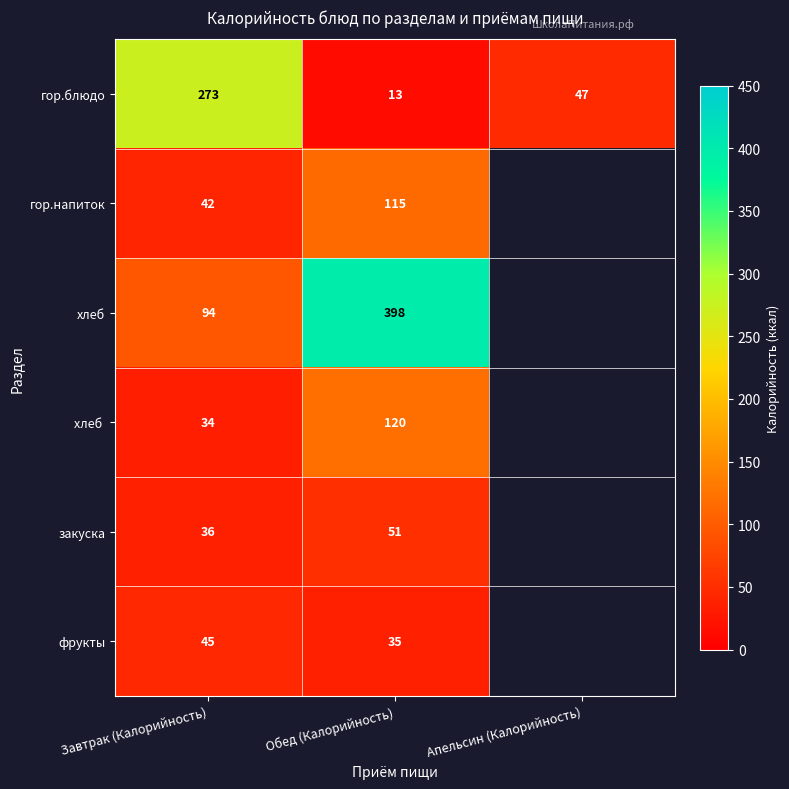

Is it true that фрукты equals 45 at Завтрак (Калорийность)?

True